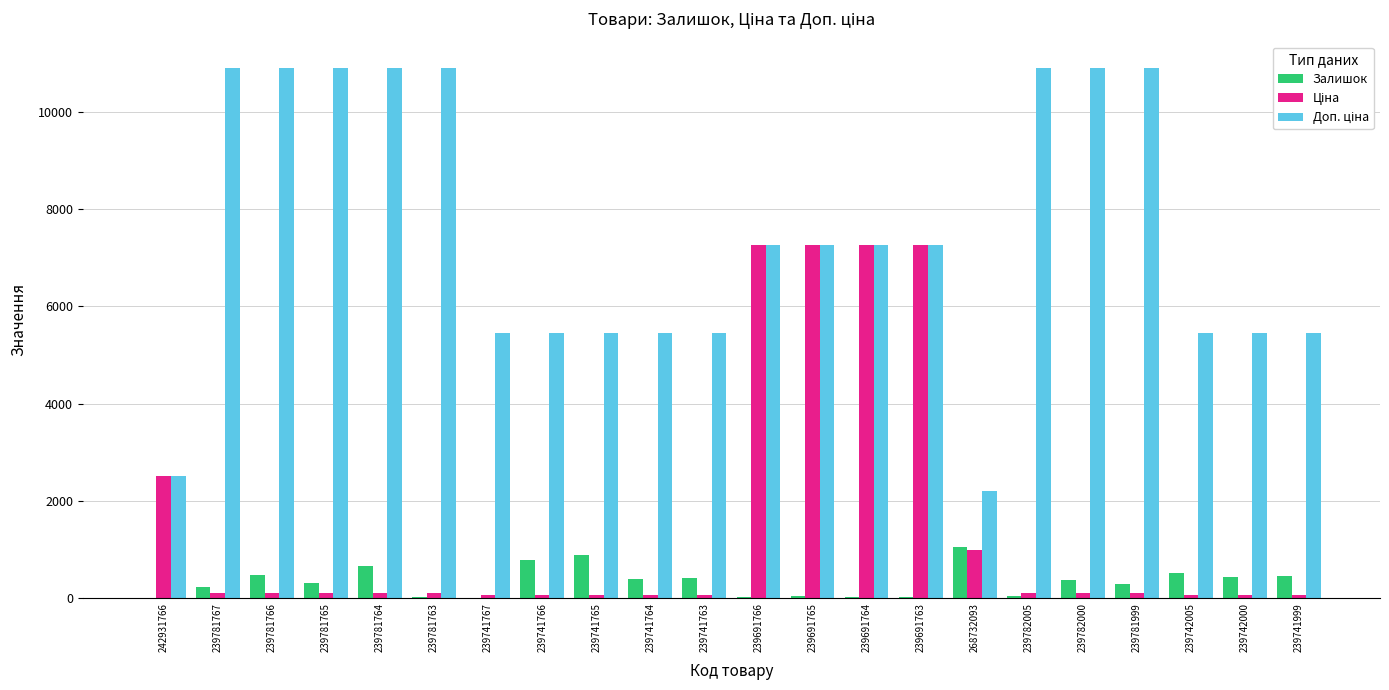

What is the greatest value displayed?

10903.0